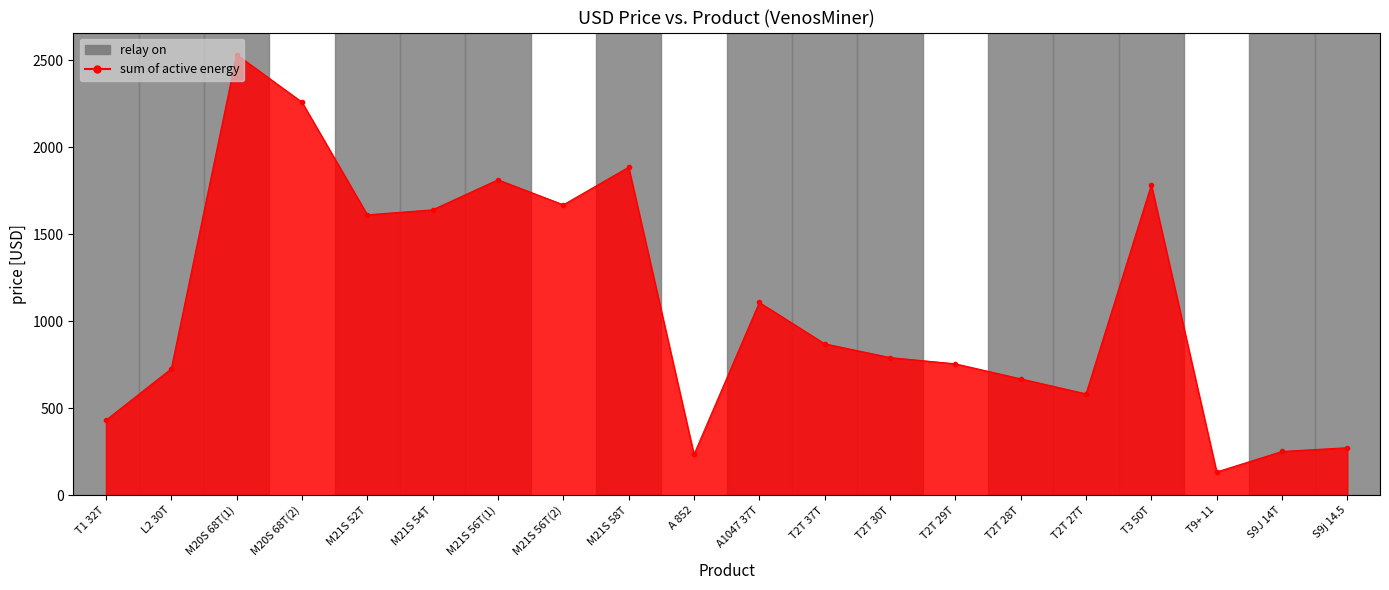

List the labels in order of value, smallest first.

T9+ 11, A 852, S9J 14T, S9j 14.5, T1 32T, T2T 27T, T2T 28T, L2 30T, T2T 29T, T2T 30T, T2T 37T, A1047 37T, M21S 52T, M21S 54T, M21S 56T(2), T3 50T, M21S 56T(1), M21S 58T, M20S 68T(2), M20S 68T(1)